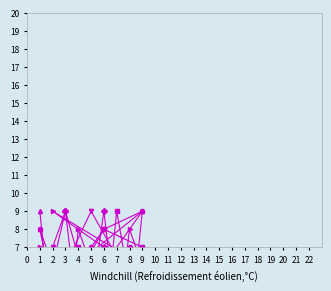

Which series has the largest range (max minus min)?

col_3